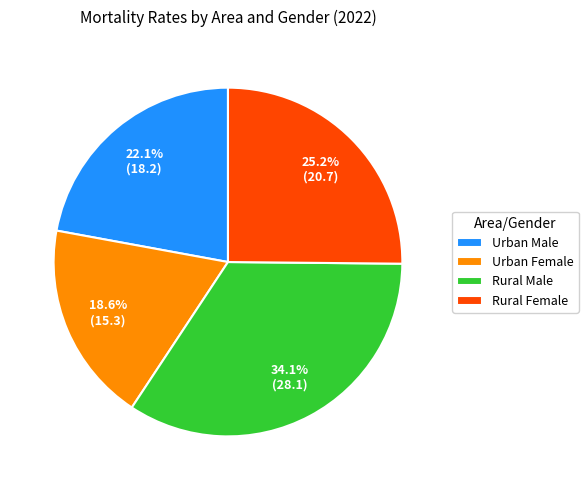

Is the sum of Urban Male and Rural Female greater than half?

No